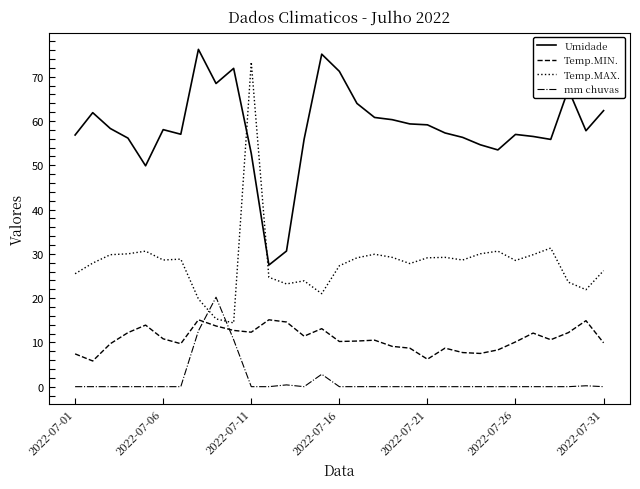

True or false: Umidade and Temp.MIN. intersect in this chart.

False